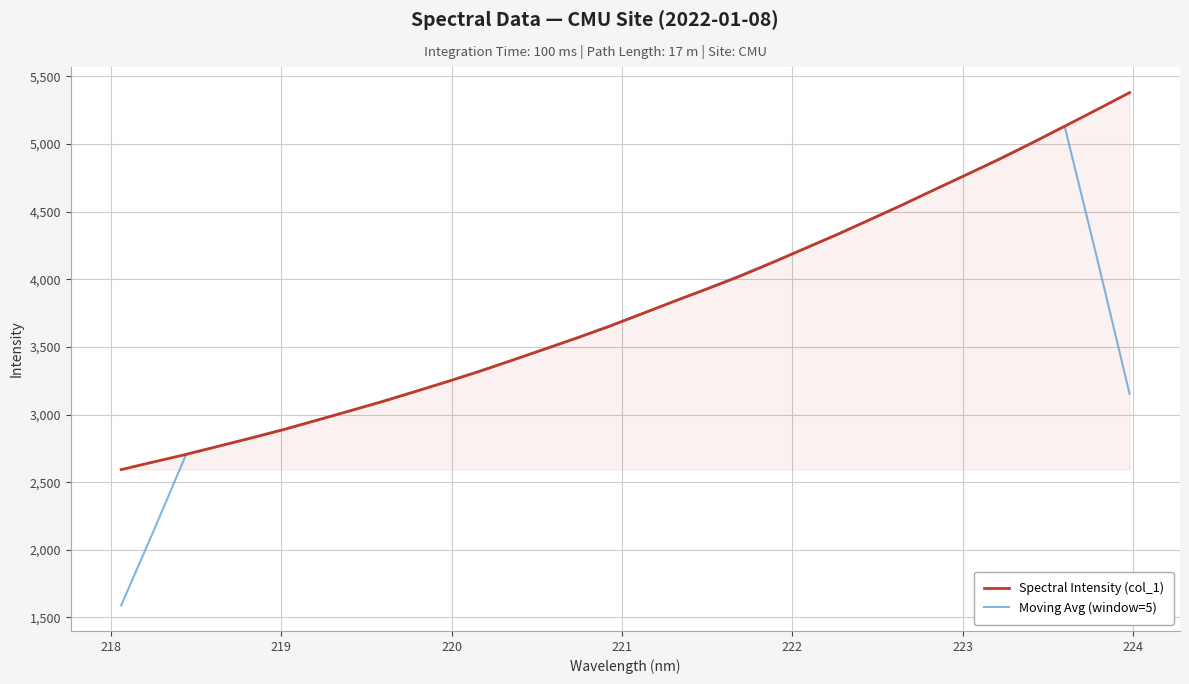

Which series has the largest range (max minus min)?

Moving Avg (window=5)